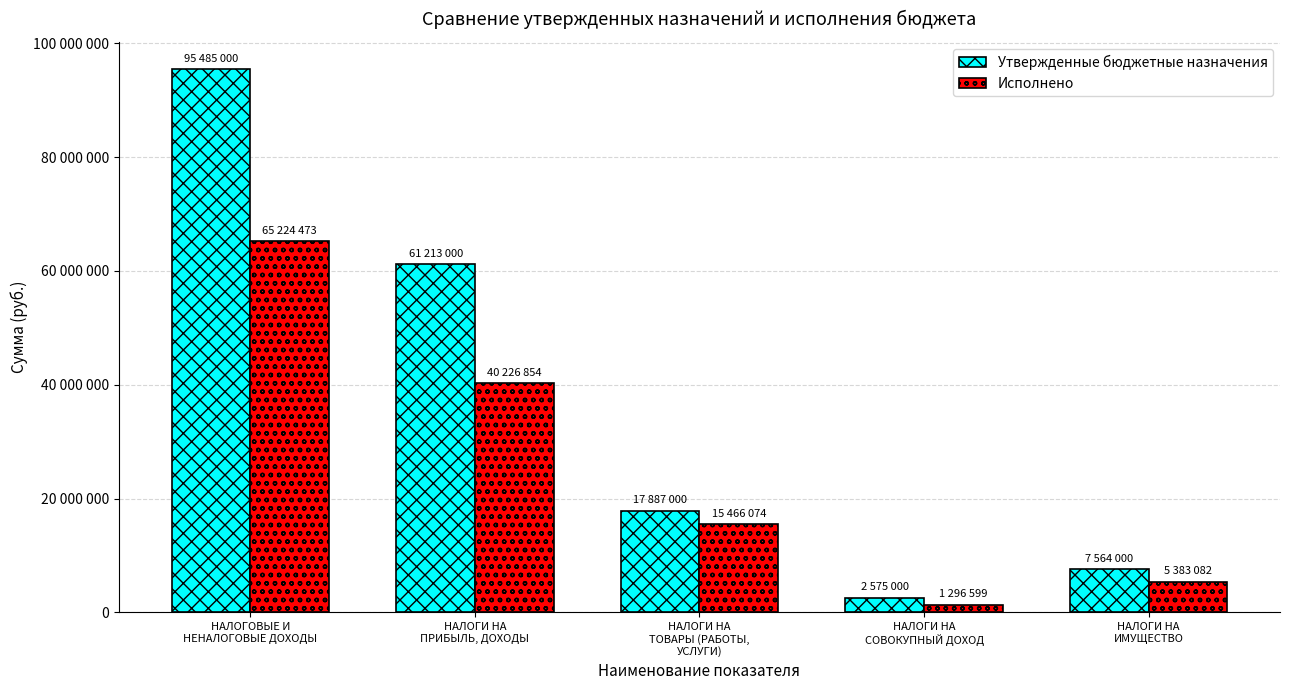

At which label does Утвержденные бюджетные назначения reach its minimum?

НАЛОГИ НА
СОВОКУПНЫЙ ДОХОД